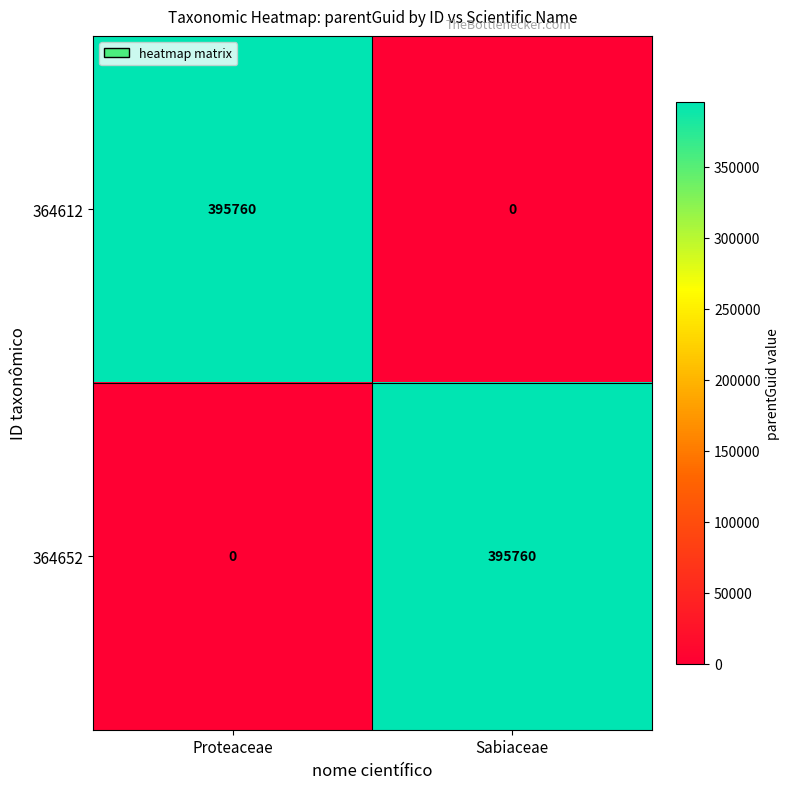

At how many categories does at least one series exceed 245364?

2